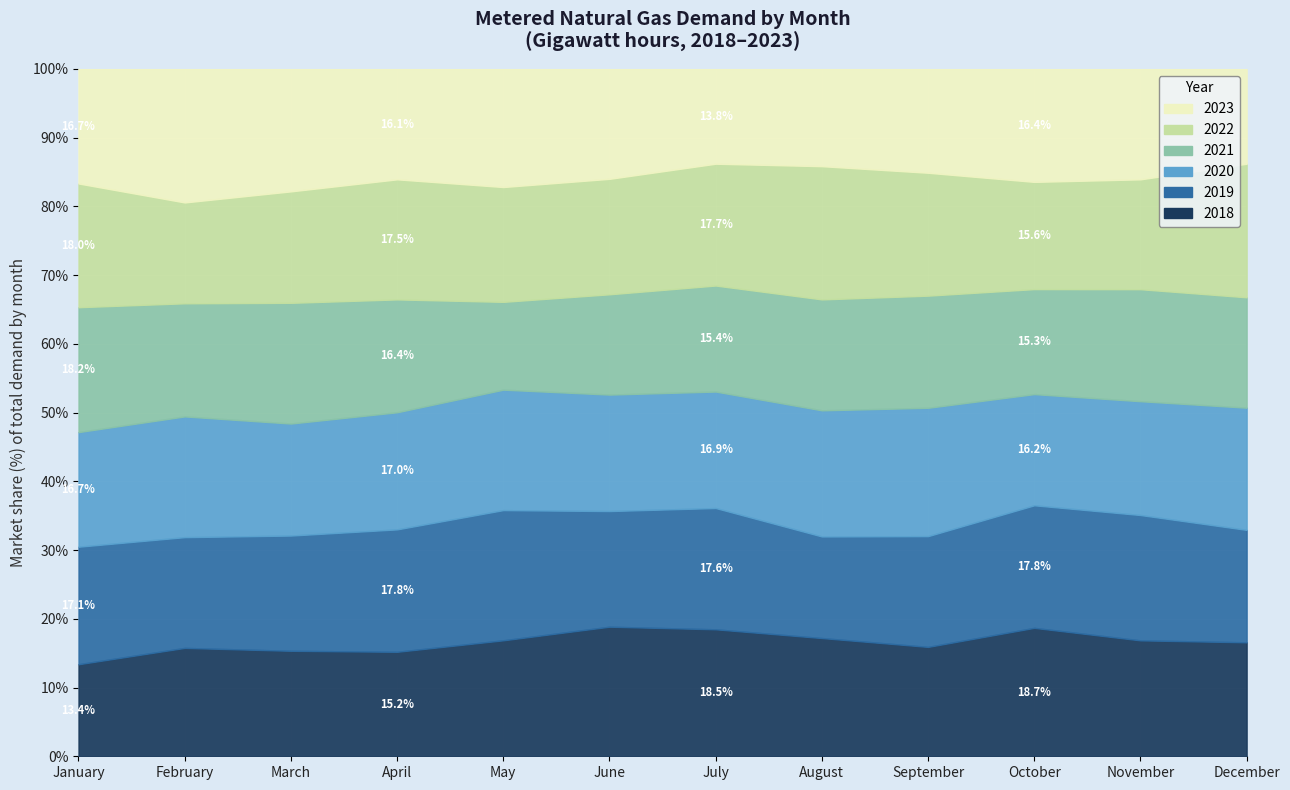

At which label is 2018 closest to 2971?

November